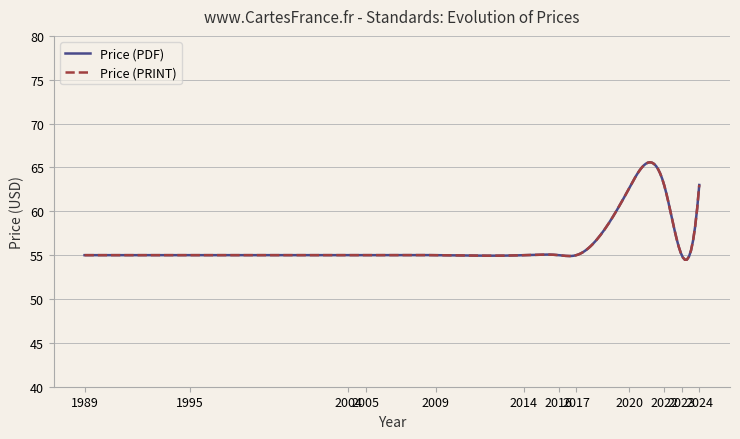

Is this an area chart (filled region under the line)?

No